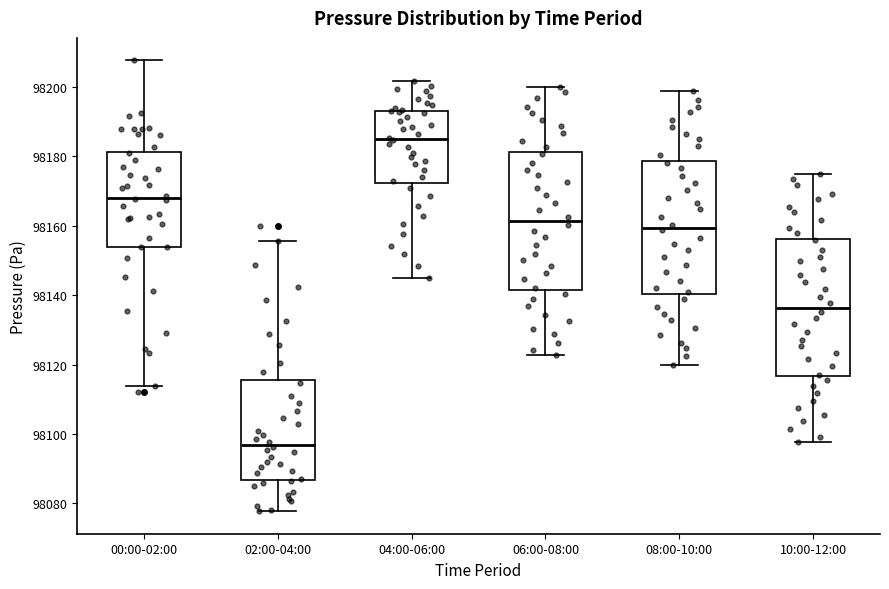

Where is the lower edge of the box for 10:00-12:00 on the y-axis? The values are not printed on the chart, so give them approximately, as read against the axis.

98116